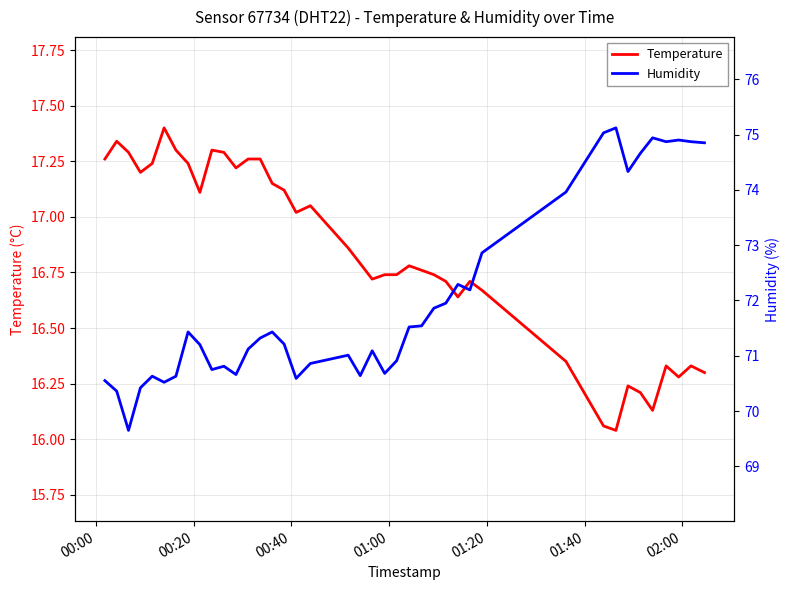

True or false: Temperature and Humidity cross at least once.

False